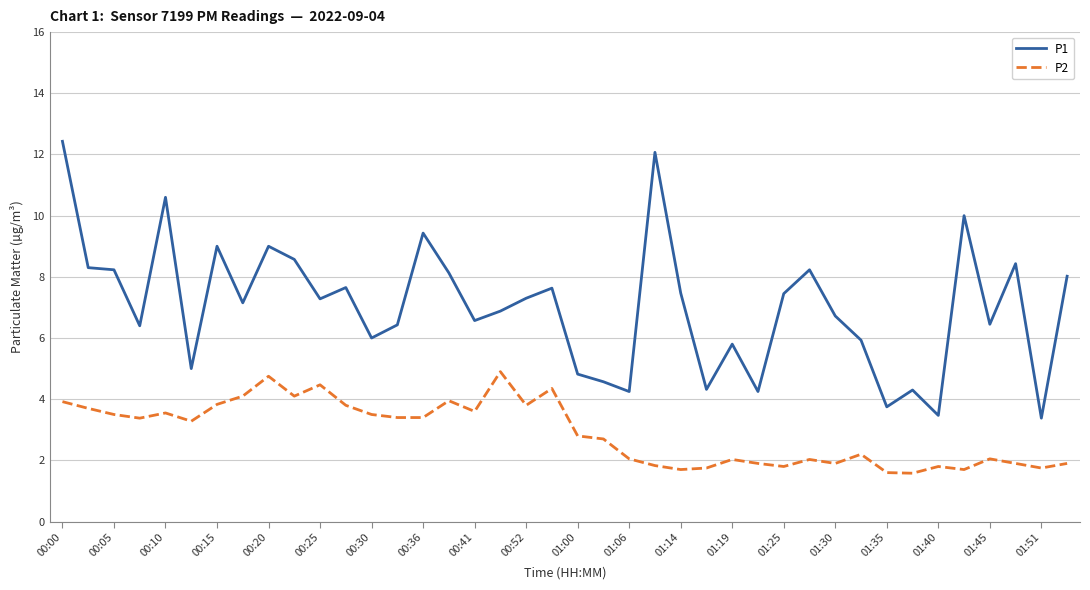

List the series in order of their overall mean, lowest first.

P2, P1